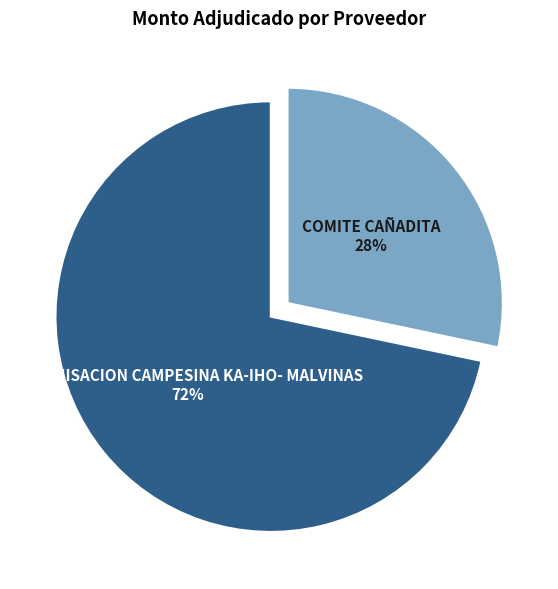

Is it true that COMITE CAÑADITA is 28% of the pie?

True